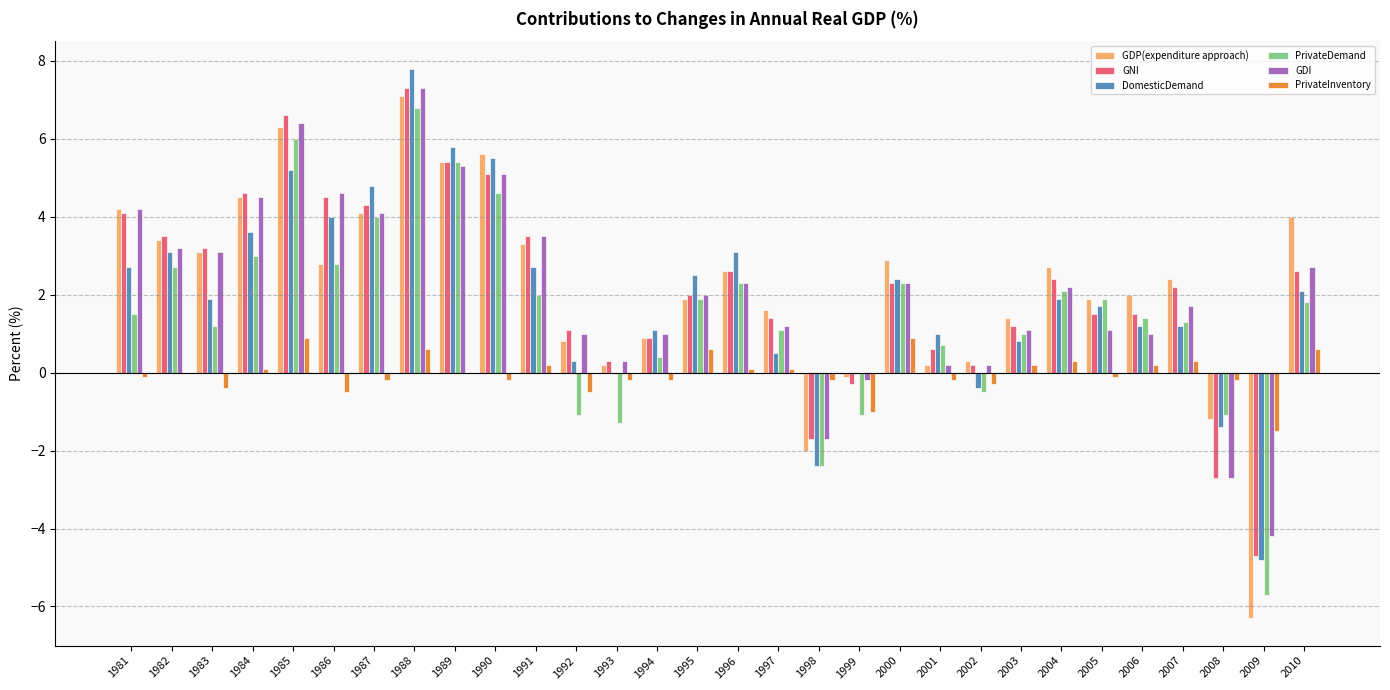

Which series changed the most between 1994 and 1999?

PrivateDemand